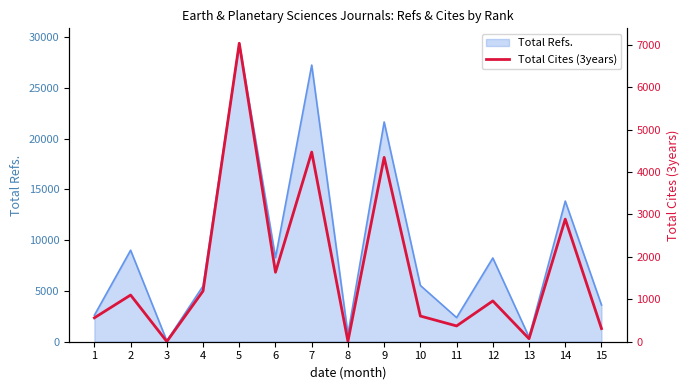

What is the difference between the values at 14 and 13?

2818